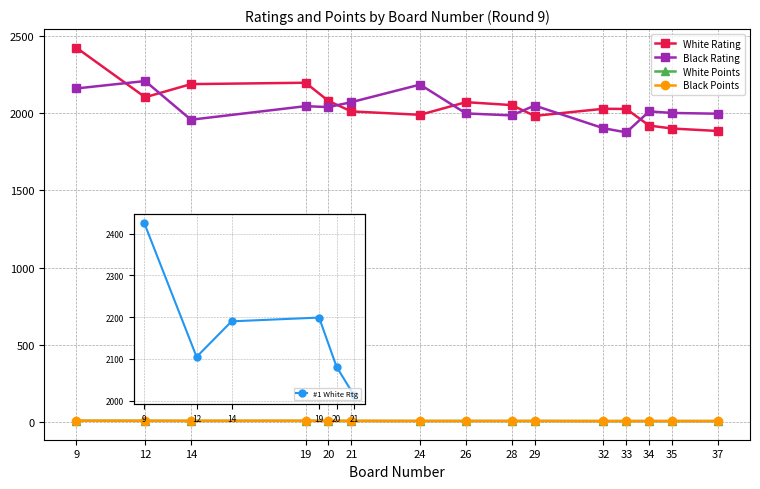

At which label does Black Points reach its minimum?

32